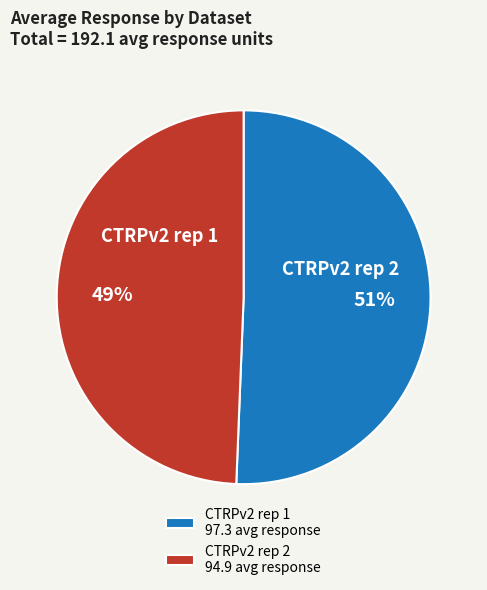

The CTRPv2 rep 2 94.9 avg response slice represents 44% of the pie. True or false?

False